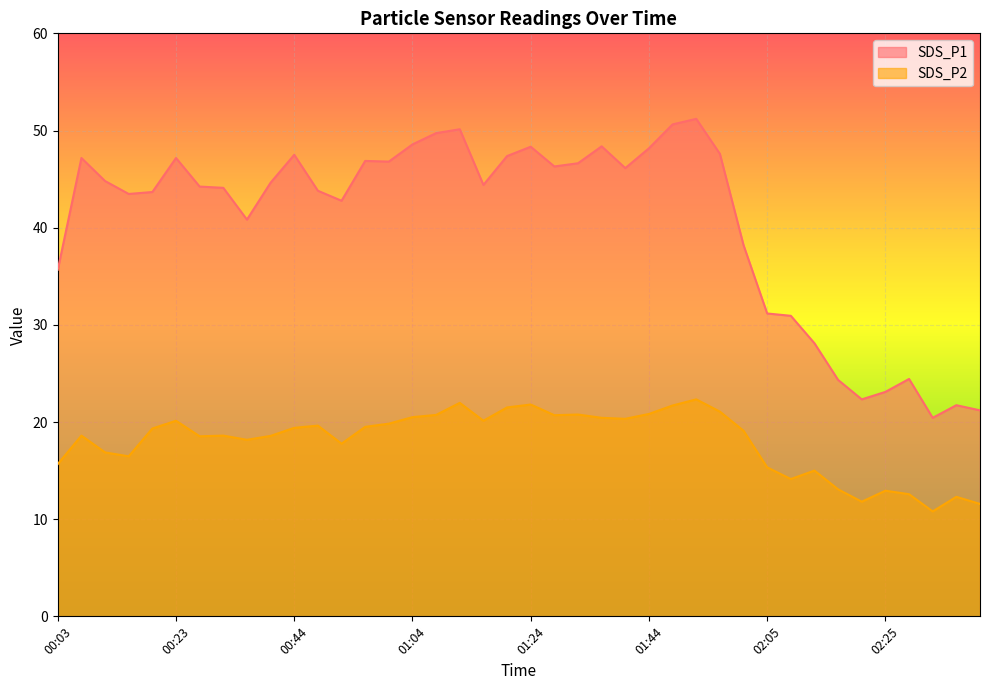

In SDS_P2, how many points are higher than both neighbors (excluding endpoints)?

11